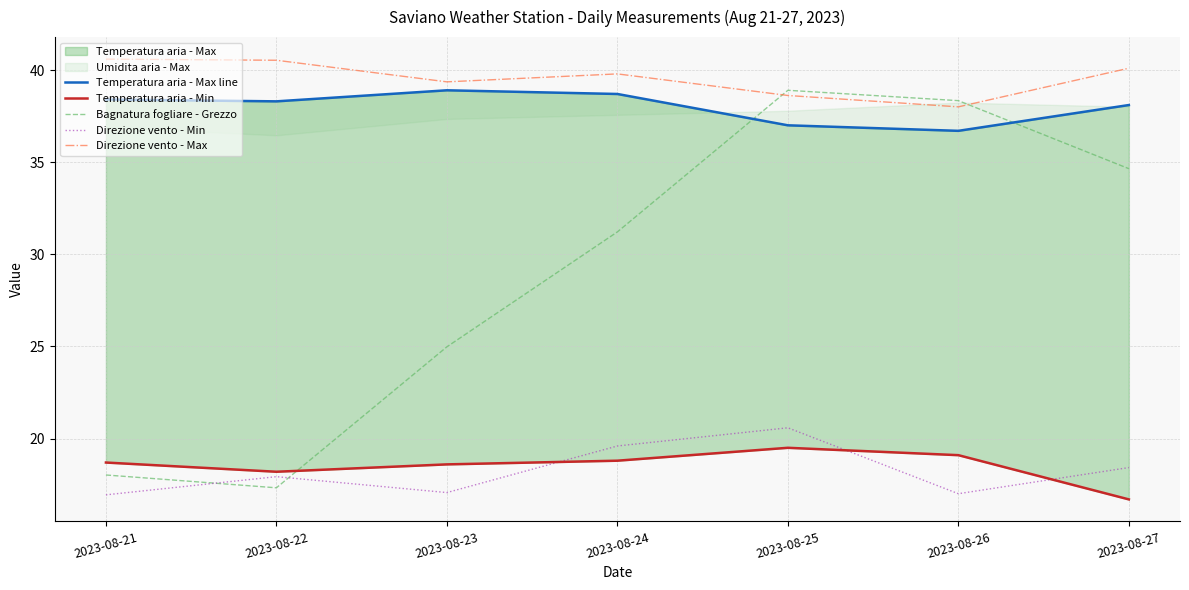

Reading left to right, extract all data points from this chart.

Temperatura aria - Max line: 2023-08-21=38.4	2023-08-22=38.3	2023-08-23=38.9	2023-08-24=38.7	2023-08-25=37.0	2023-08-26=36.7	2023-08-27=38.1
Temperatura aria - Min: 2023-08-21=18.7	2023-08-22=18.2	2023-08-23=18.6	2023-08-24=18.8	2023-08-25=19.5	2023-08-26=19.1	2023-08-27=16.7
Bagnatura fogliare - Grezzo: 2023-08-21=18.0	2023-08-22=17.3	2023-08-23=25.0	2023-08-24=31.2	2023-08-25=38.9	2023-08-26=38.3	2023-08-27=34.6
Direzione vento - Min: 2023-08-21=16.9	2023-08-22=17.9	2023-08-23=17.1	2023-08-24=19.6	2023-08-25=20.6	2023-08-26=17.0	2023-08-27=18.4
Direzione vento - Max: 2023-08-21=40.6	2023-08-22=40.5	2023-08-23=39.4	2023-08-24=39.8	2023-08-25=38.6	2023-08-26=38.0	2023-08-27=40.1